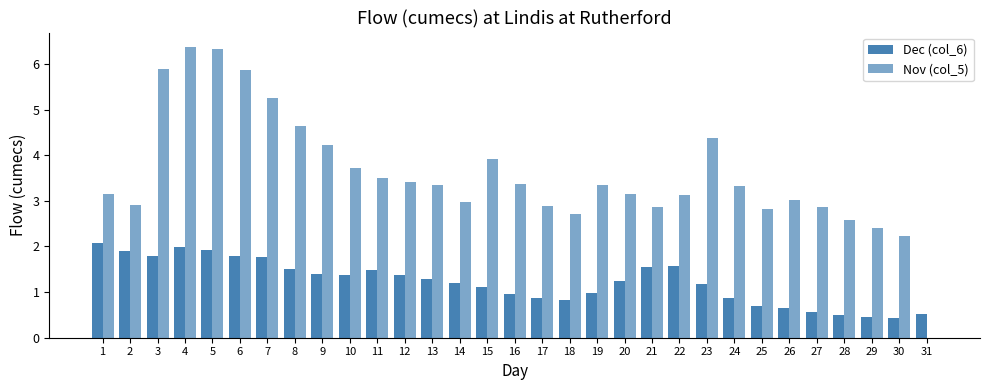

Which category has the lowest value across all series?

31